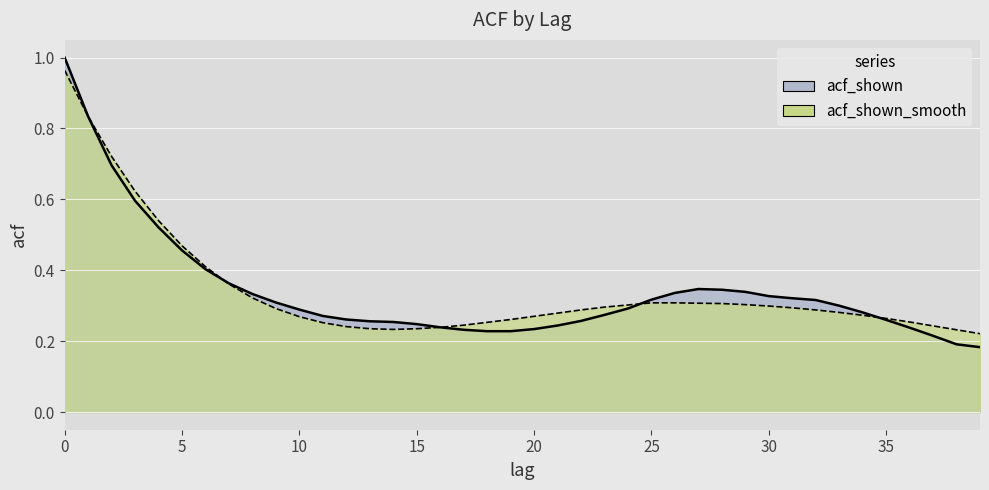

How many interior local valleys does the acf_shown_smooth series have?

1